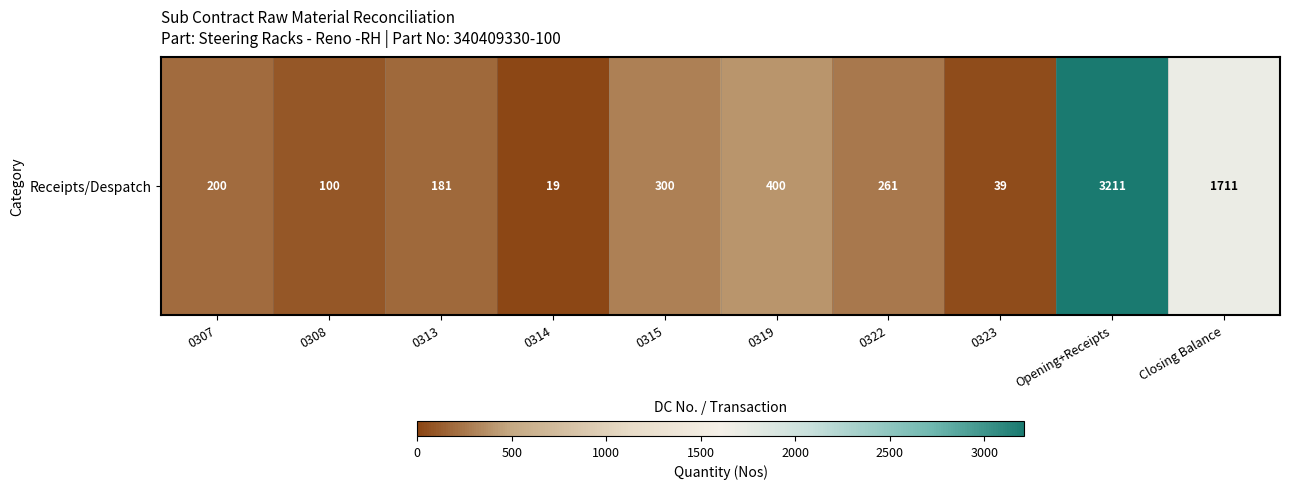

List the labels in order of value, largest first.

Opening+Receipts, Closing Balance, 0319, 0315, 0322, 0307, 0313, 0308, 0323, 0314